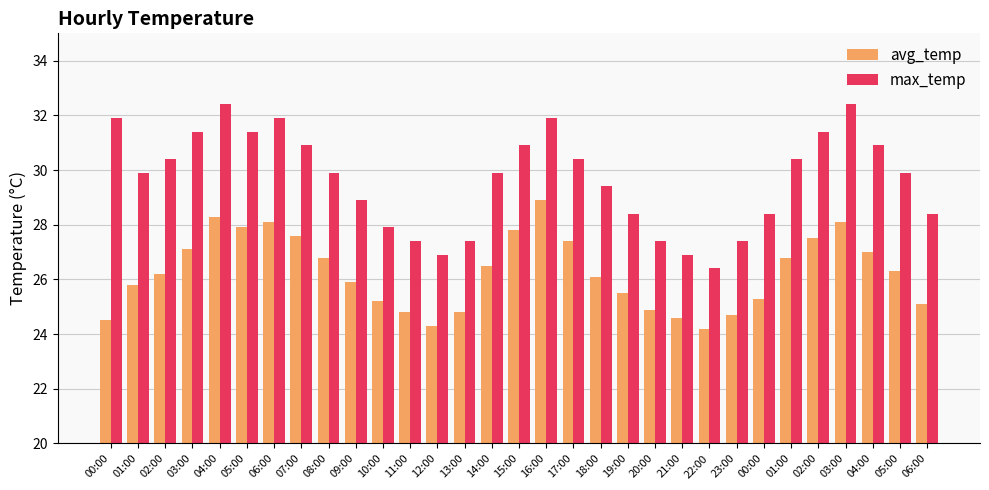

How many groups of bars are there?

31